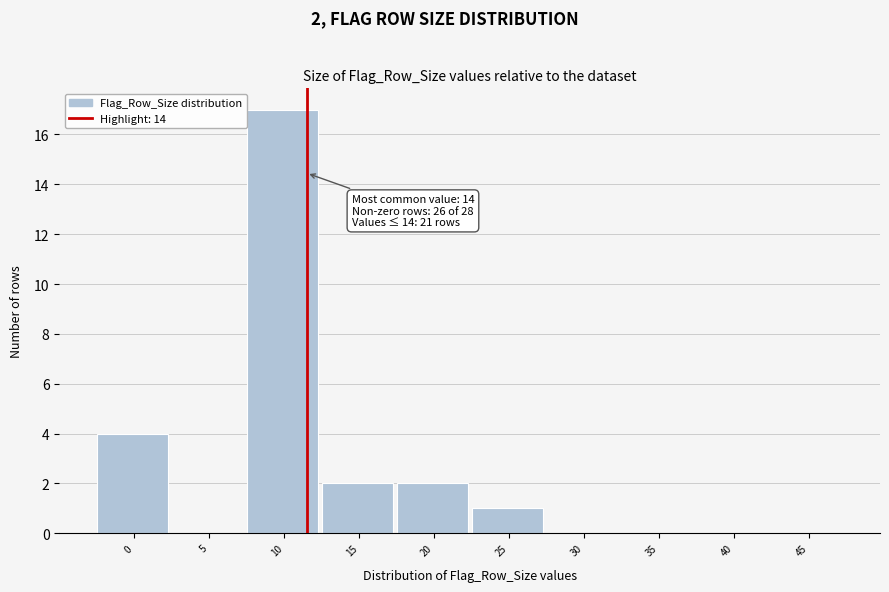

Reading left to right, what are all the values shown in this chart?

0=4	5=0	10=17	15=2	20=2	25=1	30=0	35=0	40=0	45=0